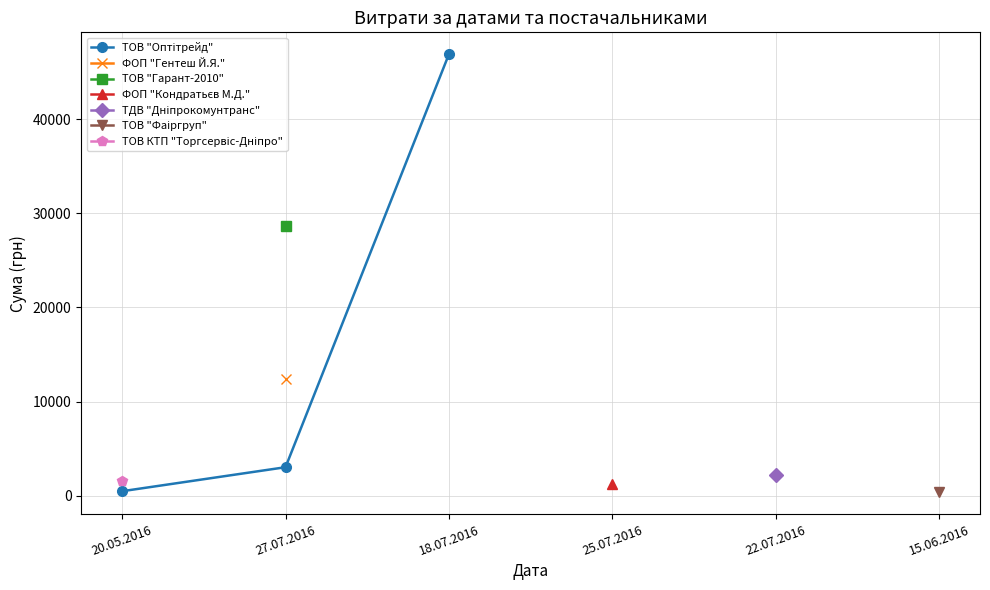

Is this an area chart (filled region under the line)?

No